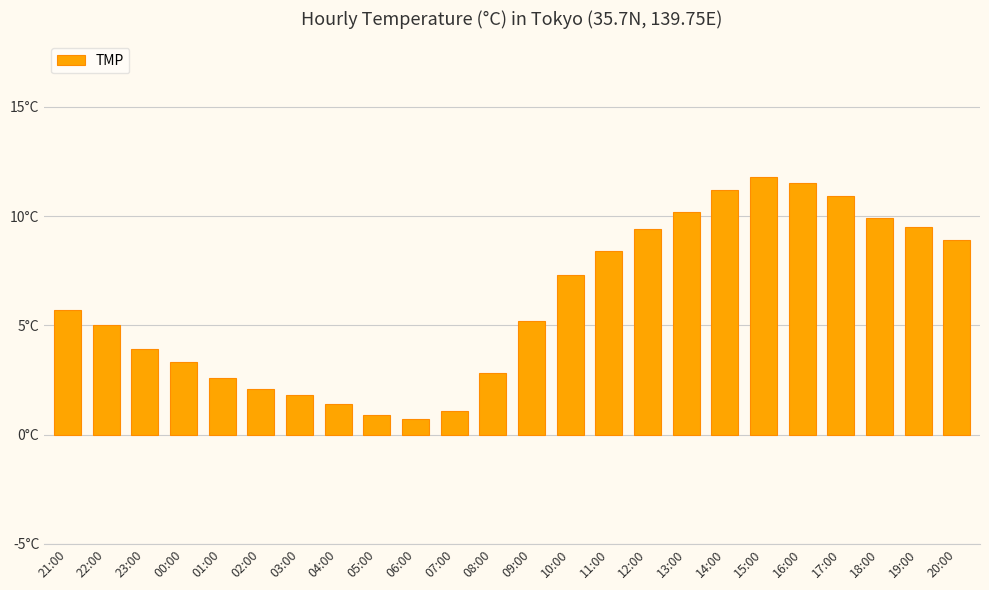

Are the bars horizontal?

No